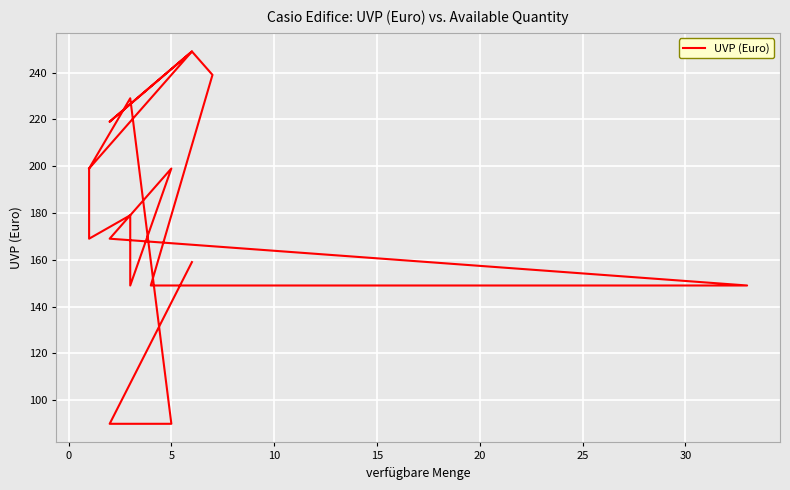

Reading left to right, what are all the values shown in this chart?

199.0	249.0	219.0	249.0	239.0	149.0	149.0	169.0	199.0	149.0	179.0	169.0	169.0	199.0	199.0	199.0	229.0	89.9	89.9	159.0